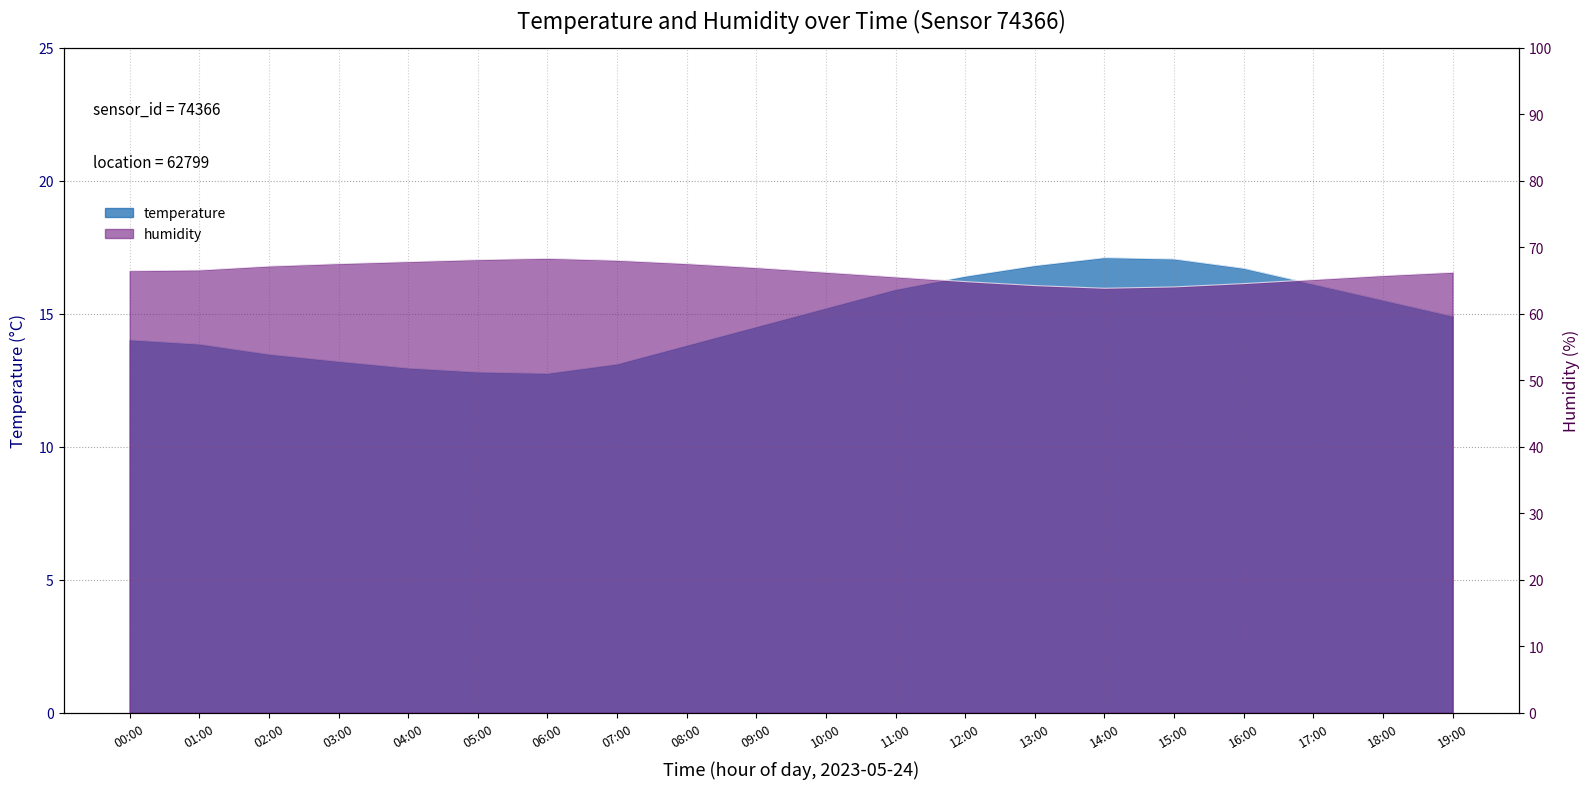

What is the difference between the highest and lowest values at 07:00?

54.9